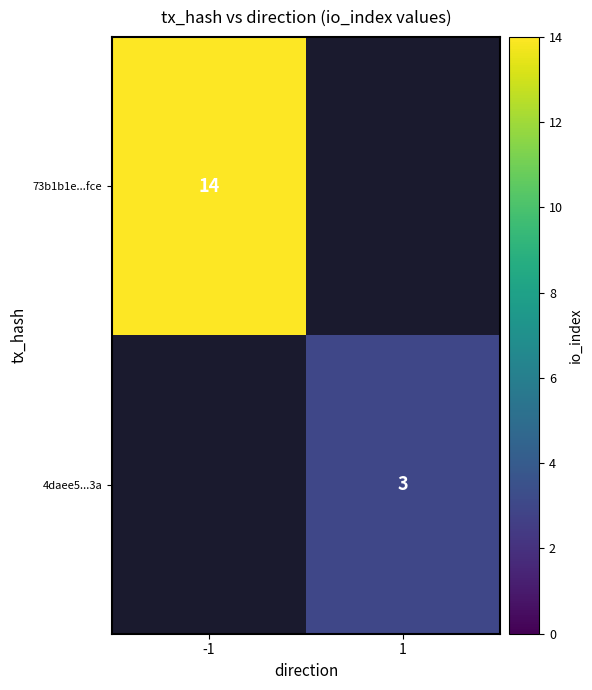

The value of 4daee5...3a at 1 is 3. True or false?

True